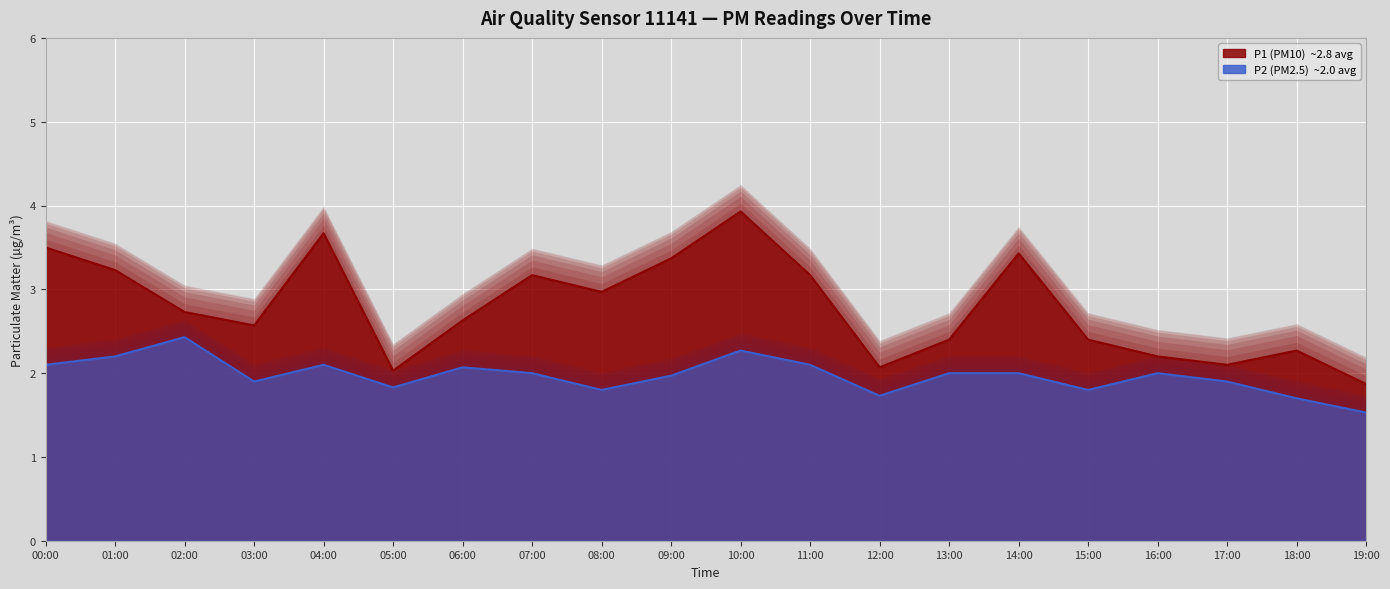

Is it true that P2 equals 0.6 at 13:00?

False